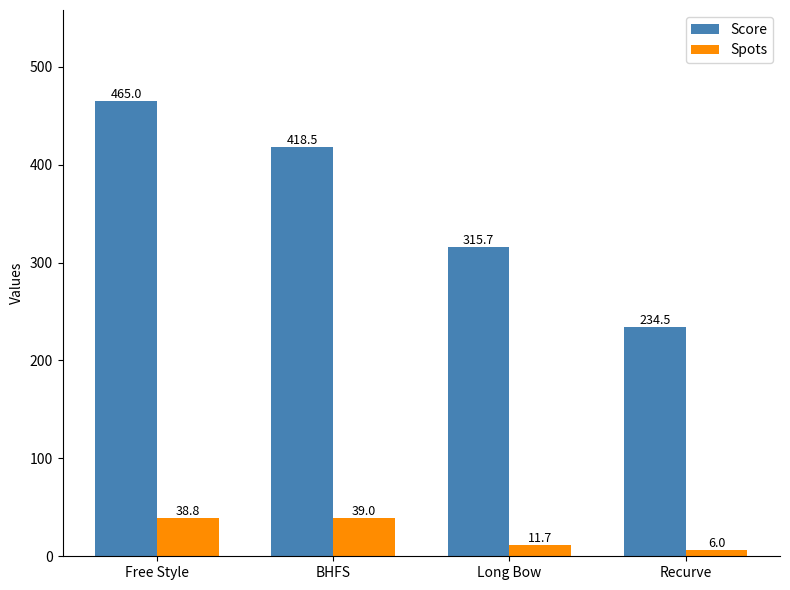

At which label does Score reach its peak?

Free Style